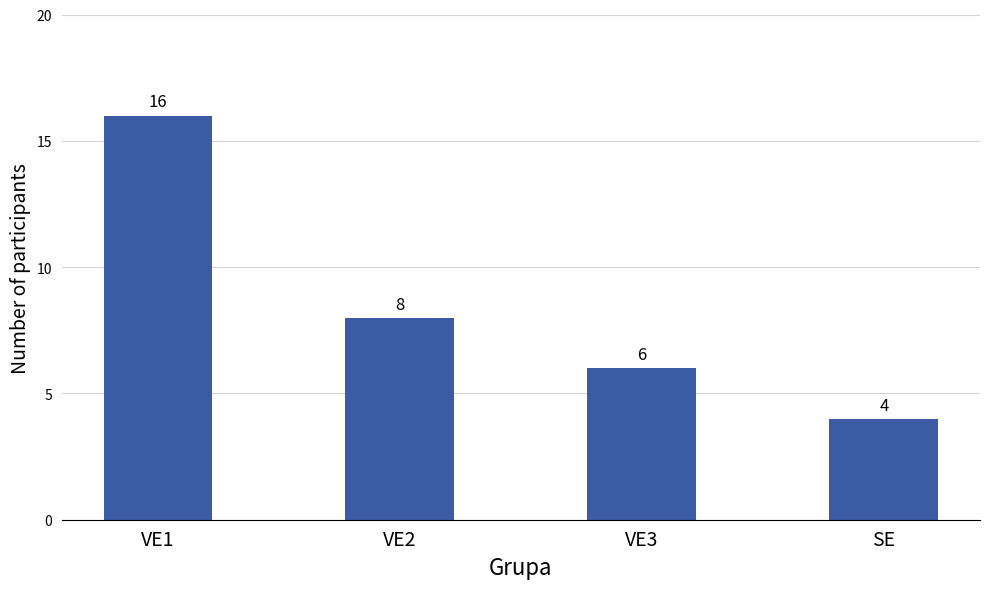

What is the label of the 2nd bar from the right?

VE3